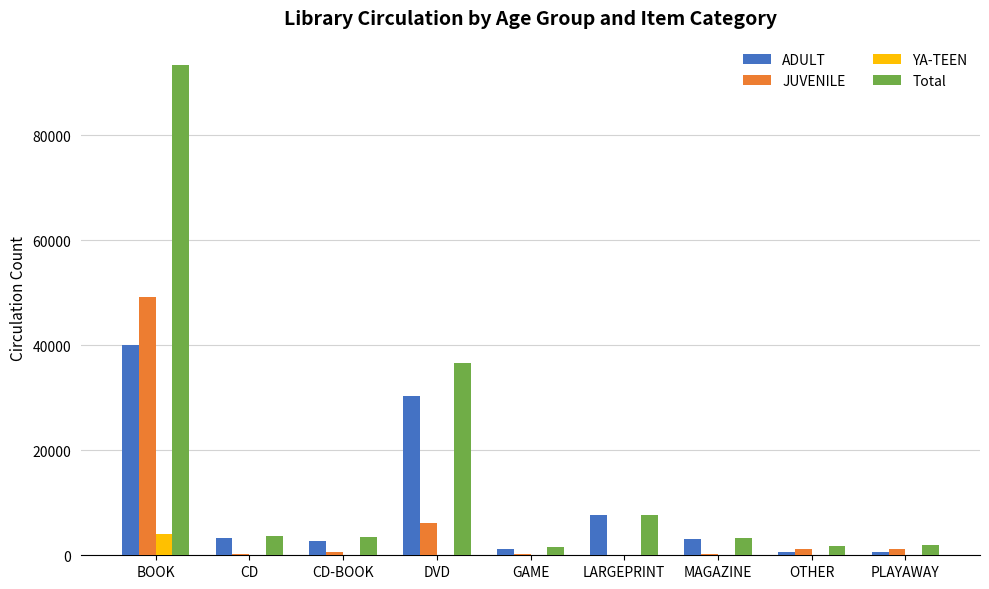

Are the bars grouped side by side (vs. stacked)?

Yes